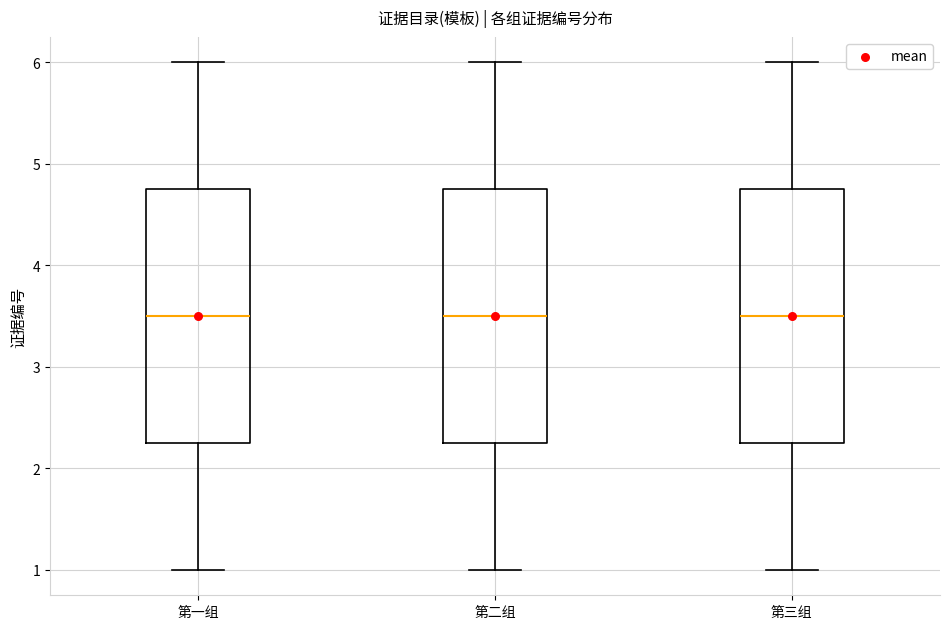

Reading left to right, transcribe this box plot: for each box, give where its median line is, the range the box spans, and where its two whiskers end, as read against the y-axis. The values are not printed on the chart, so give them approximately, as read against the axis.

第一组: median 3.5, box 2.3 to 4.8, whiskers 1.0 to 6.0
第二组: median 3.5, box 2.3 to 4.8, whiskers 1.0 to 6.0
第三组: median 3.5, box 2.3 to 4.8, whiskers 1.0 to 6.0